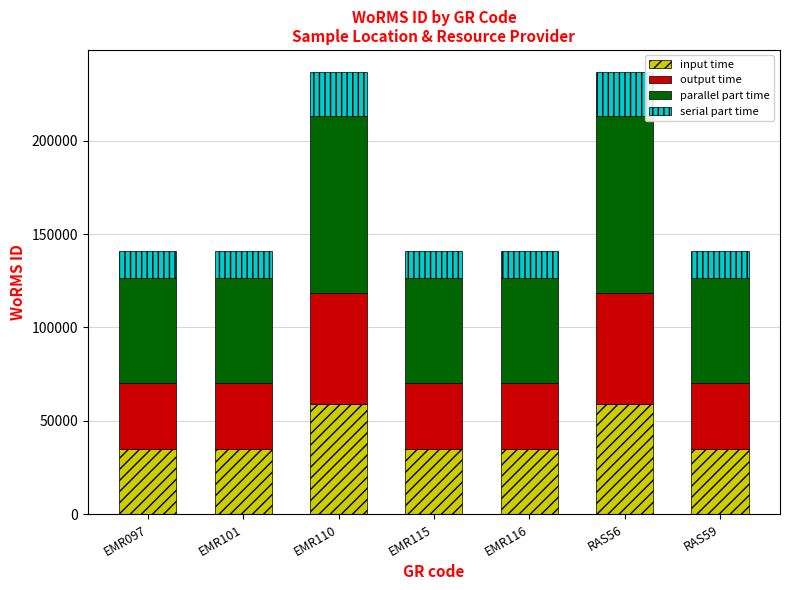

What is the lowest value of the input time series?

35171.8